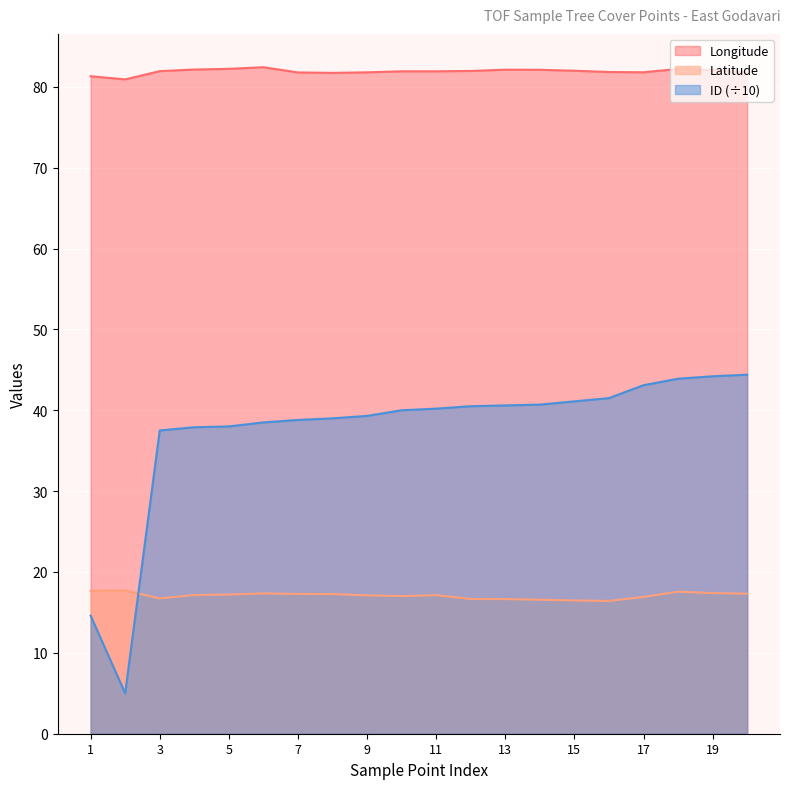

At which label is Latitude closest to 17?

10